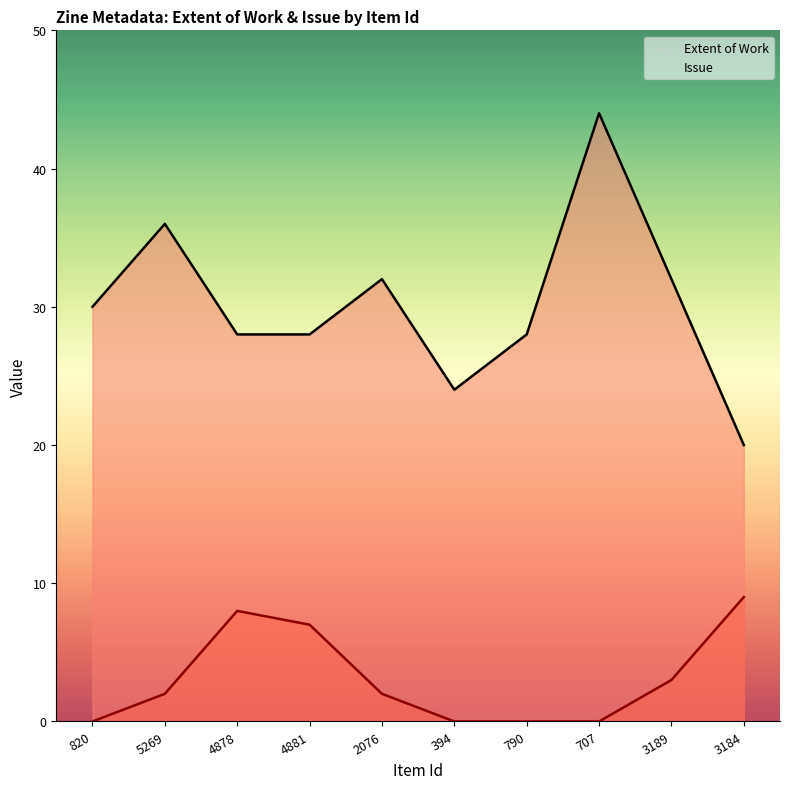

How many Issue values are between 0 and 7?

8